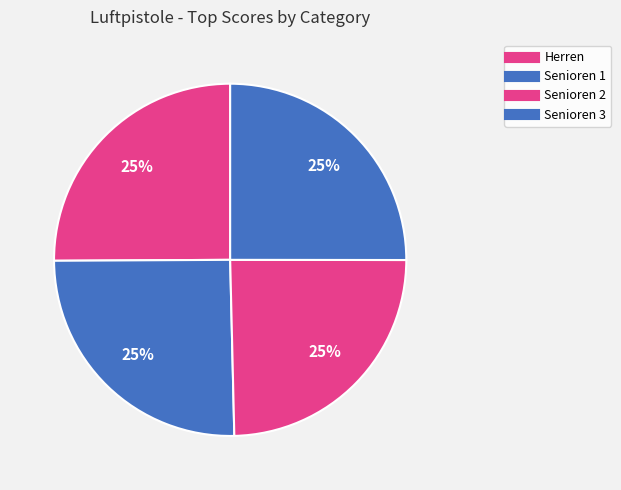

To the nearest percent, what portion does Senioren 3 represent?

25%